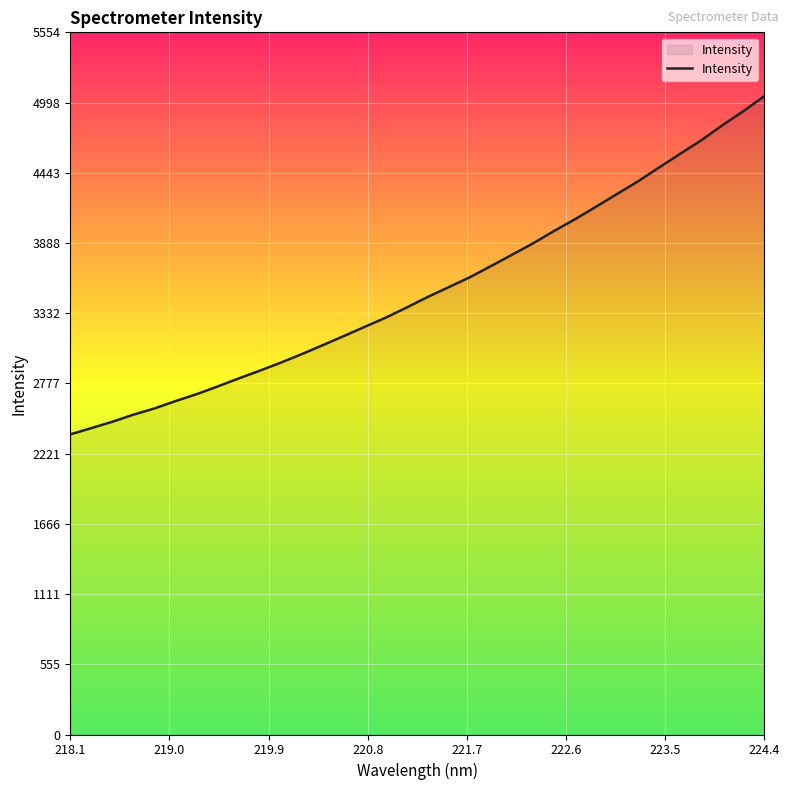

What is the difference between the maximum and minimum values?

2675.0